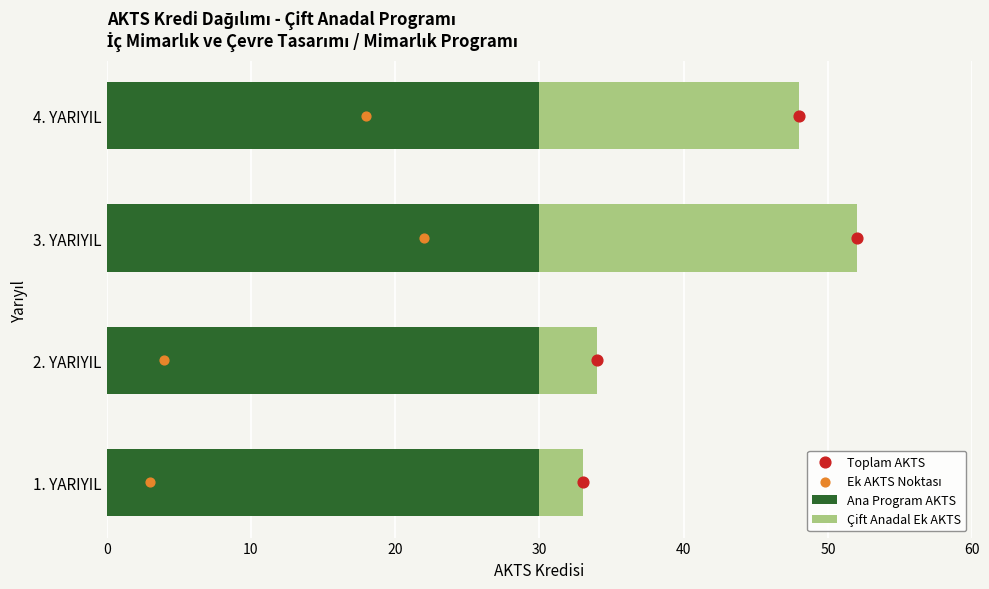

Which series has the largest Y range (max minus min)?

Çift Anadal Ek AKTS